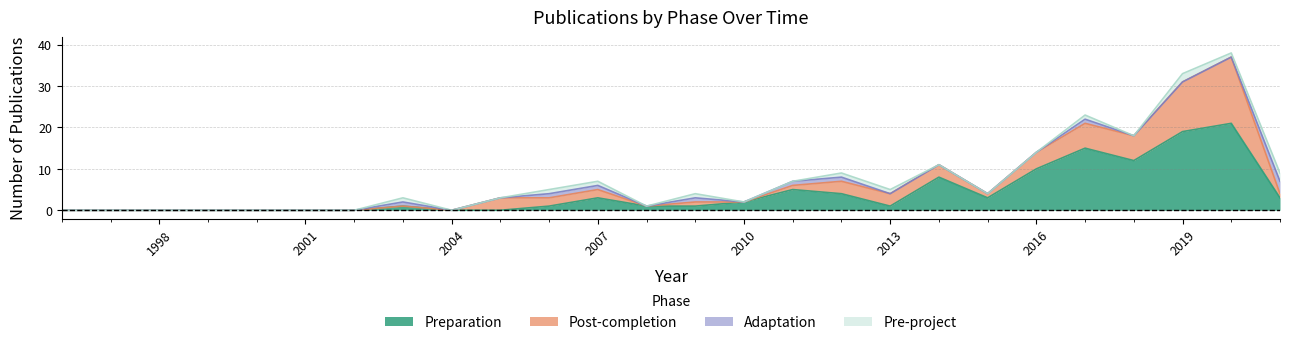

What is the difference between the maximum and minimum values in the Pre-project series?

2